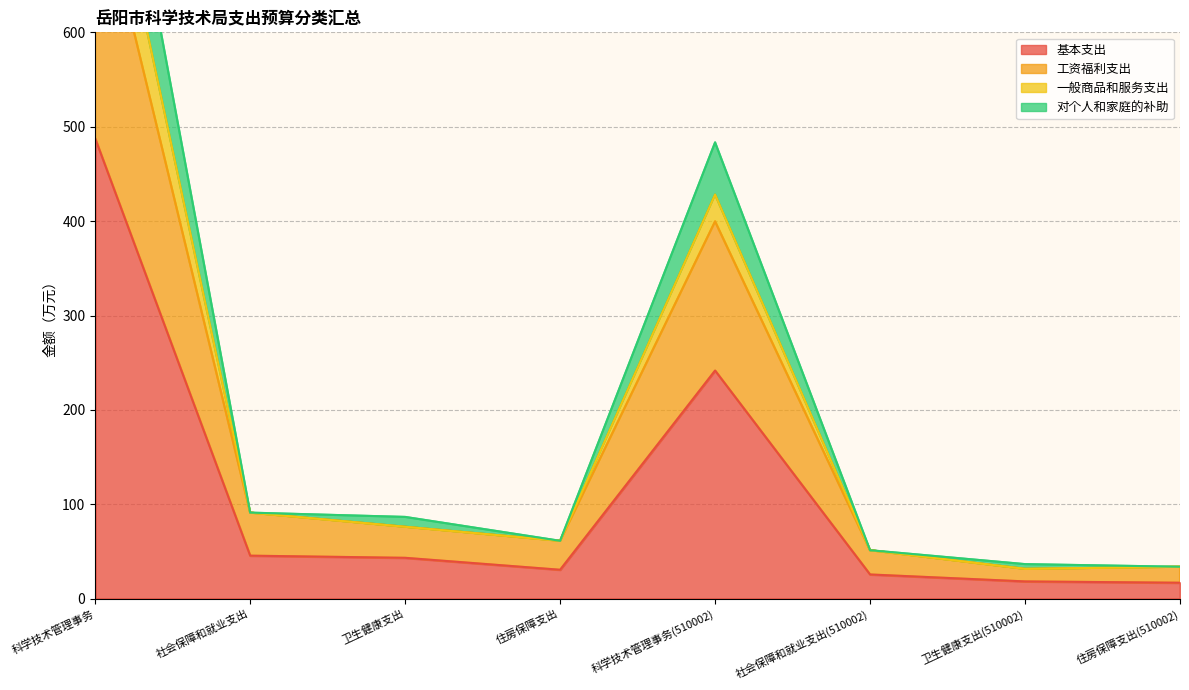

What is the average value of the 对个人和家庭的补助 series?

204.0